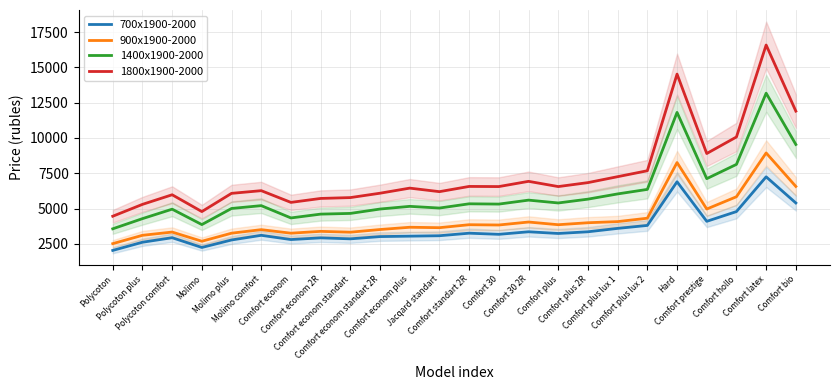

What value does the 900x1900-2000 series have at Comfort plus?

3860